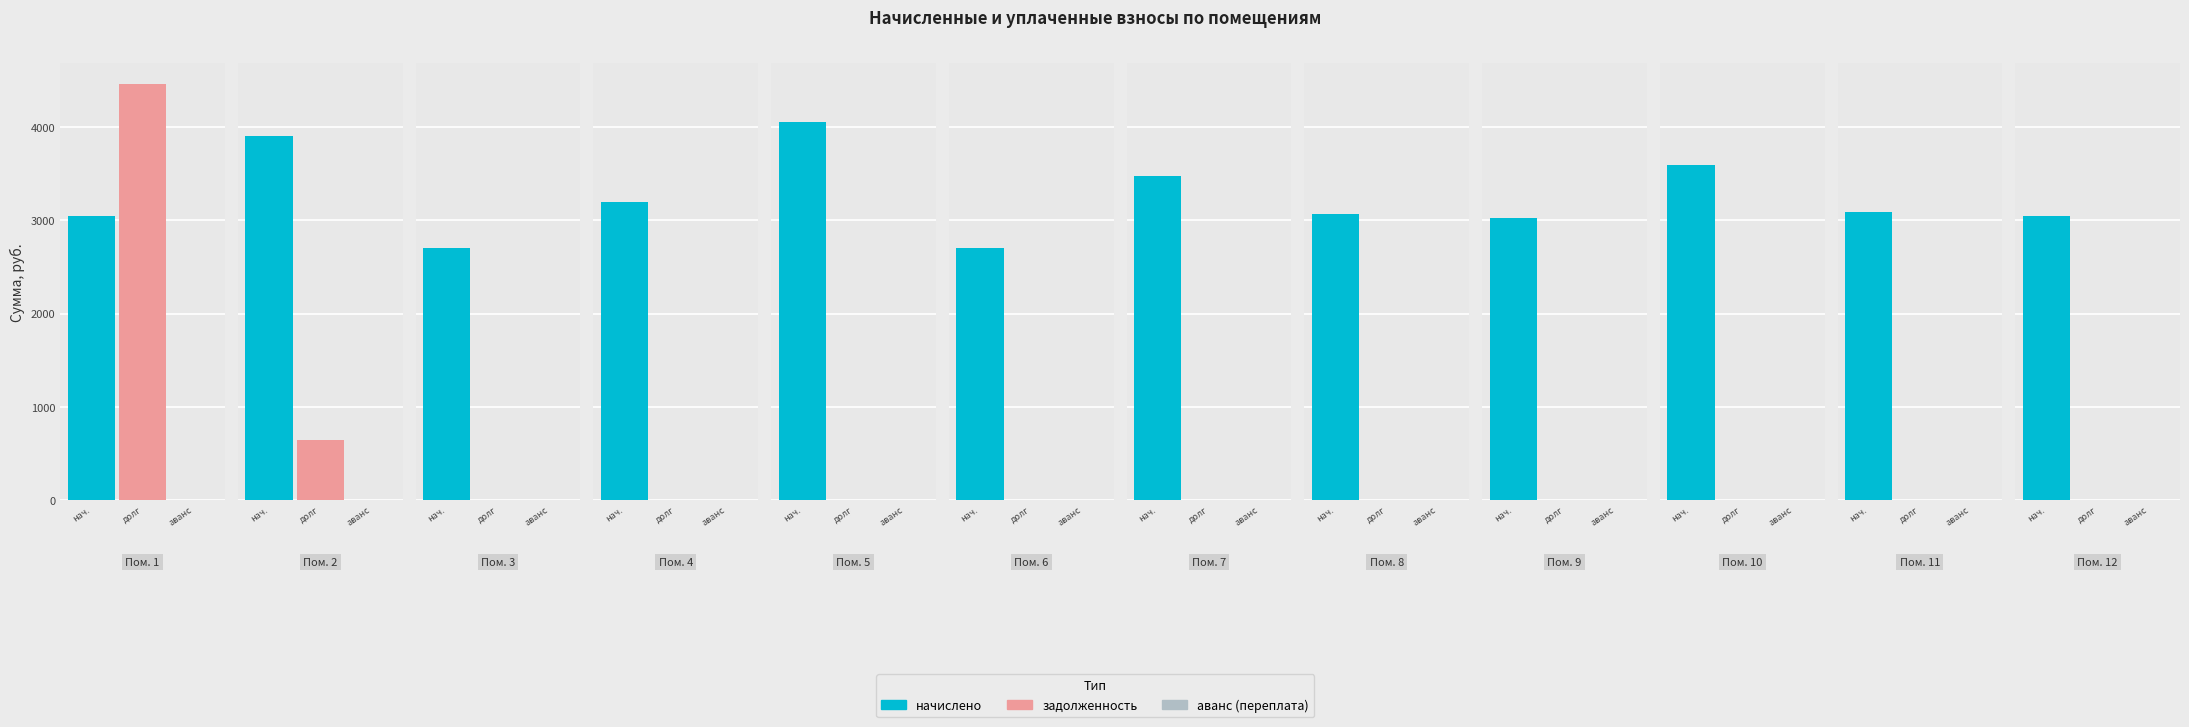

At 12, list the series in order from smallest to largest.

задолженность, аванс (переплата), начислено